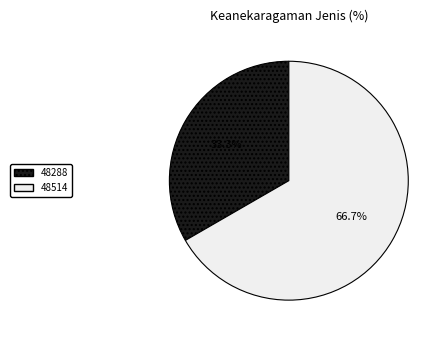

True or false: 48288 accounts for 33% of the total.

True